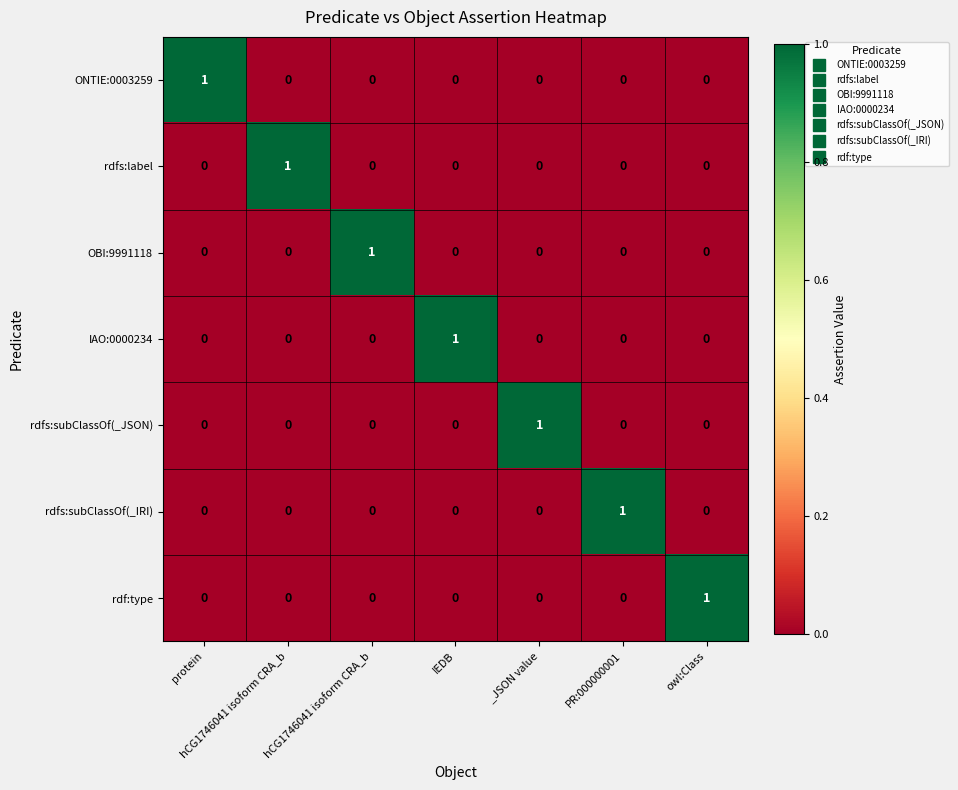

What is the total value across all series at protein?

1